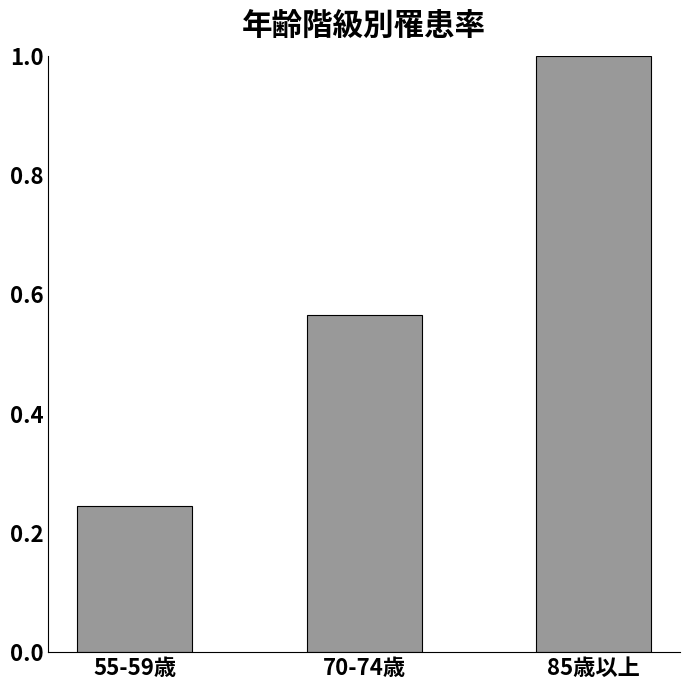

List the labels in order of value, largest first.

85歳以上, 70-74歳, 55-59歳